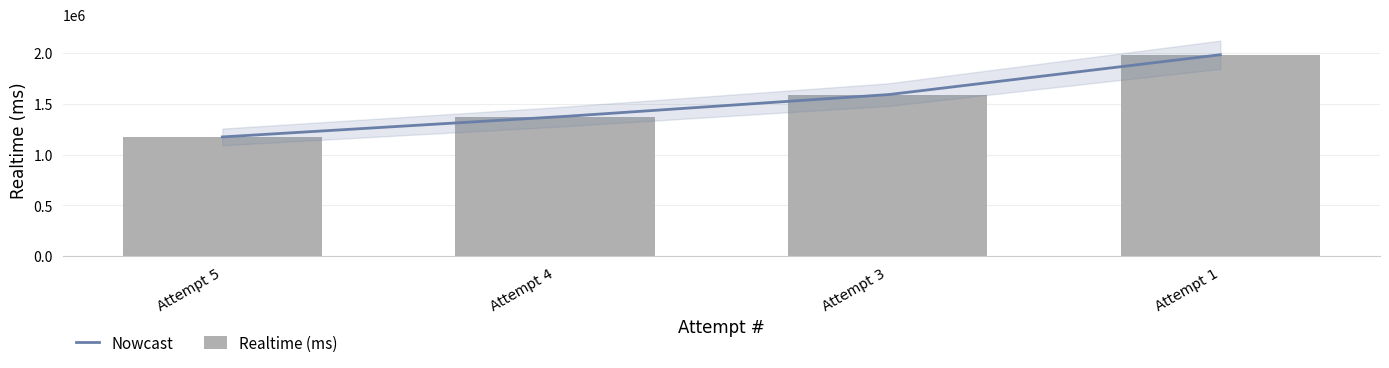

What is the approximate value at Attempt 1, to the nearest 50?

1982500